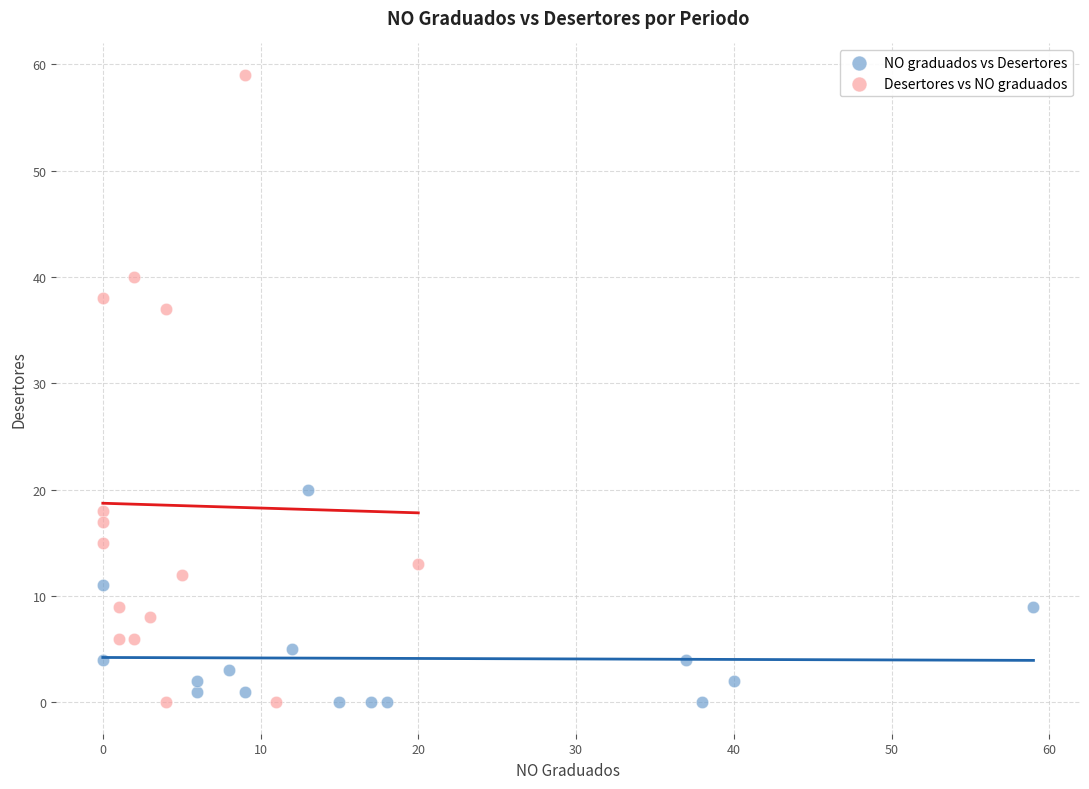

Which series contains the highest Y value?

Desertores vs NO graduados